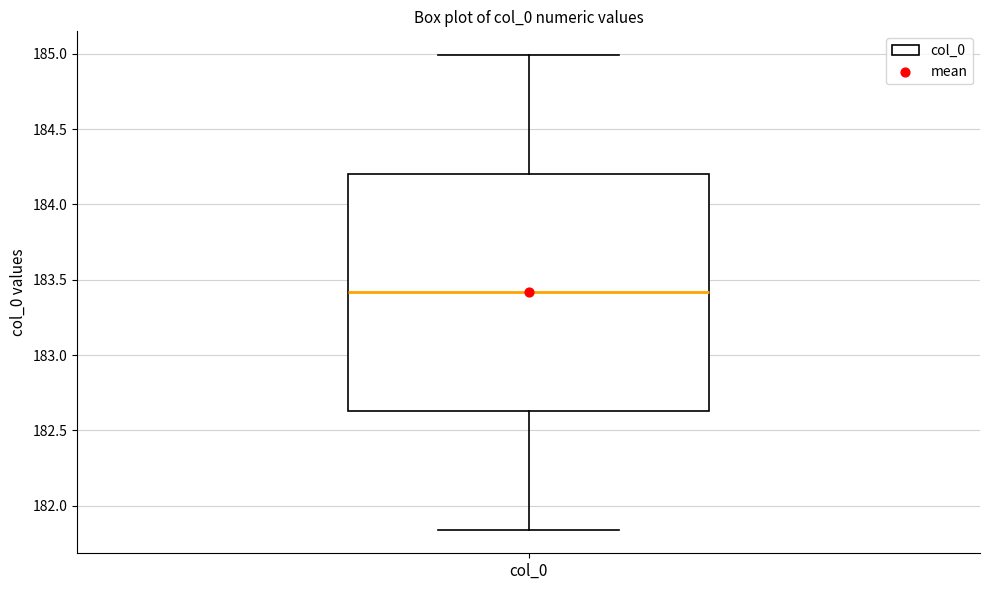

Transcribe this box plot: give where the median line is, the range the box spans, and where the two whiskers end, as read against the y-axis. The values are not printed on the chart, so give them approximately, as read against the axis.

median 183.40, box 182.65 to 184.20, whiskers 181.85 to 185.00